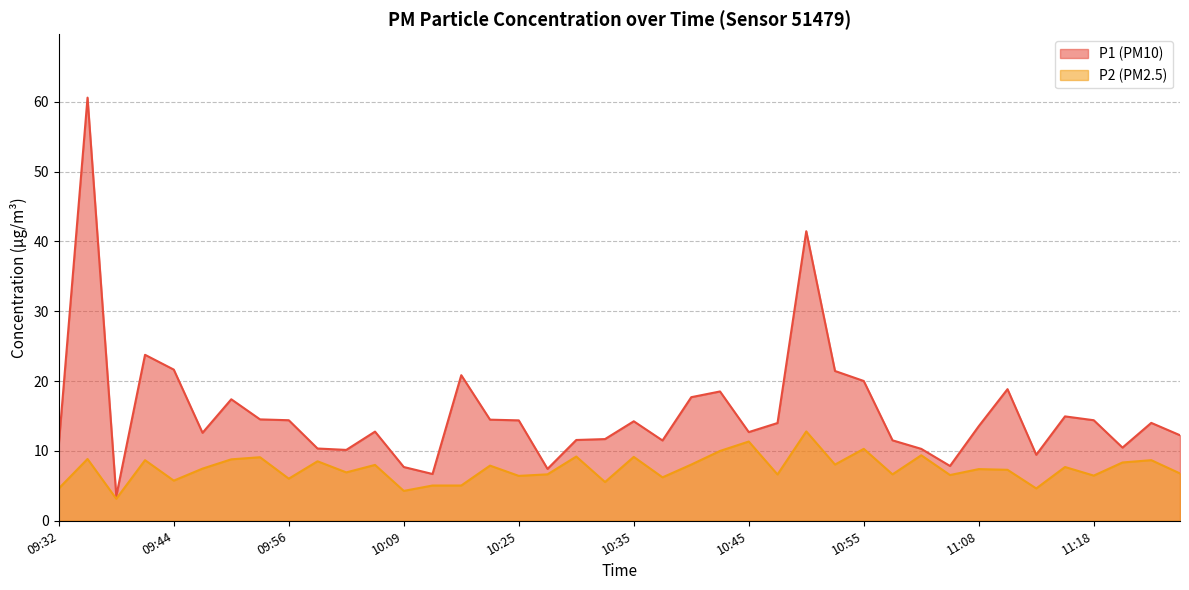

What is the maximum value shown in the chart?

60.6